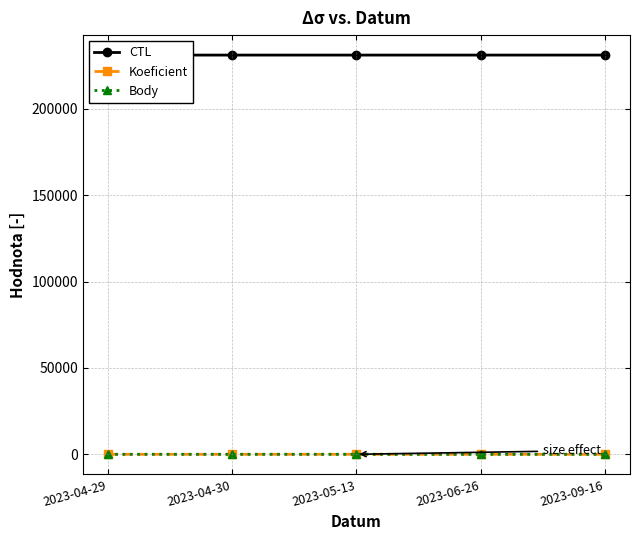

Reading right to left, extract all data points from this chart.

CTL: 2023-09-16=231212.0	2023-06-26=231208.0	2023-05-13=231205.0	2023-04-30=231204.0	2023-04-29=231203.0
Koeficient: 2023-09-16=3.0	2023-06-26=3.0	2023-05-13=3.0	2023-04-30=3.0	2023-04-29=1.5
Body: 2023-09-16=3.0	2023-06-26=3.0	2023-05-13=3.0	2023-04-30=3.0	2023-04-29=1.5